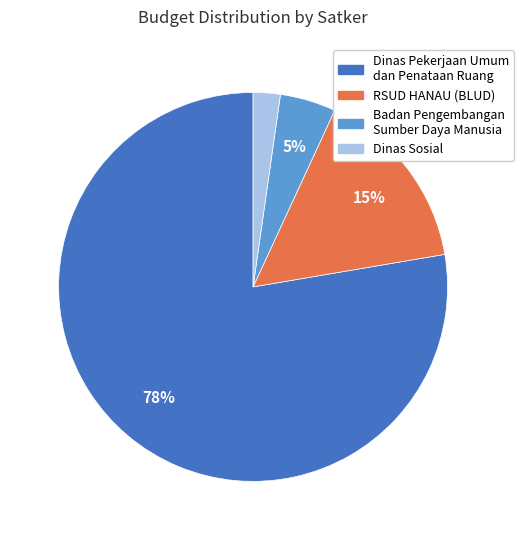

Does any single category account for the majority?

Yes